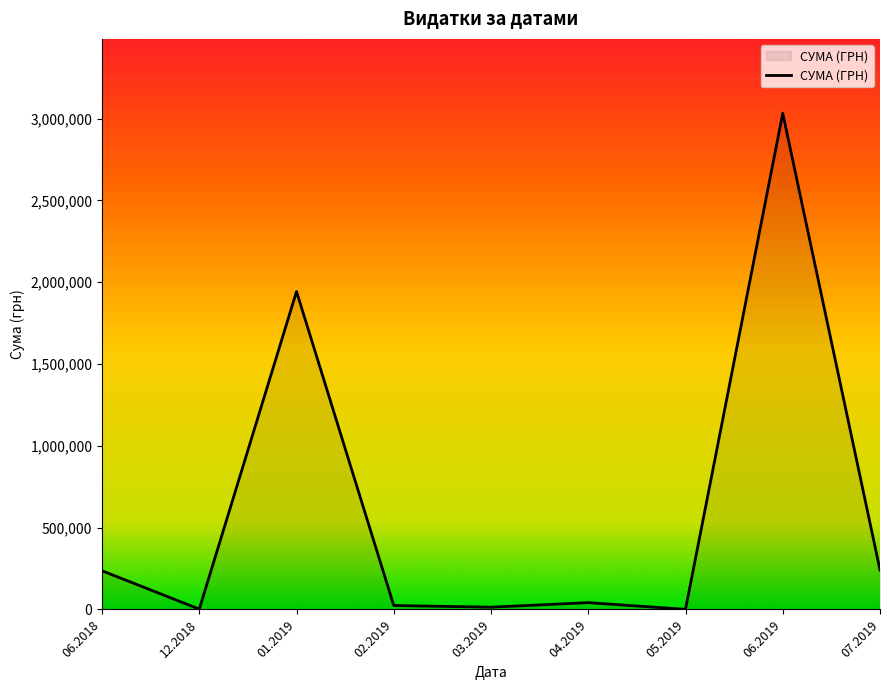

The value at 06.2018 is 236230.1. True or false?

True